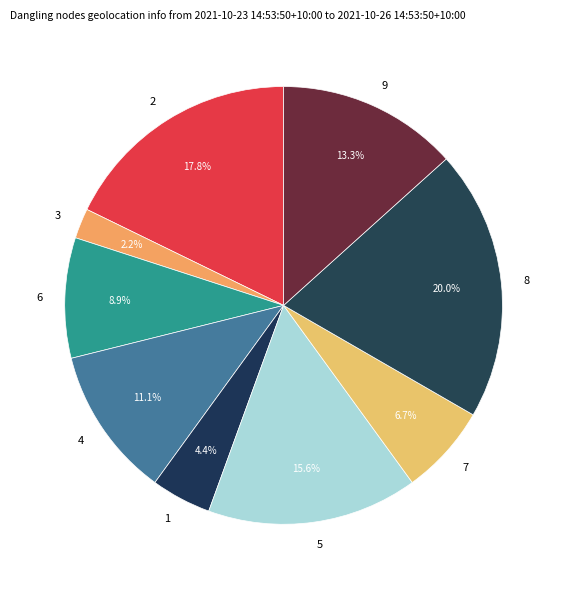

What is the total percentage of 8 and 1?

24.4%